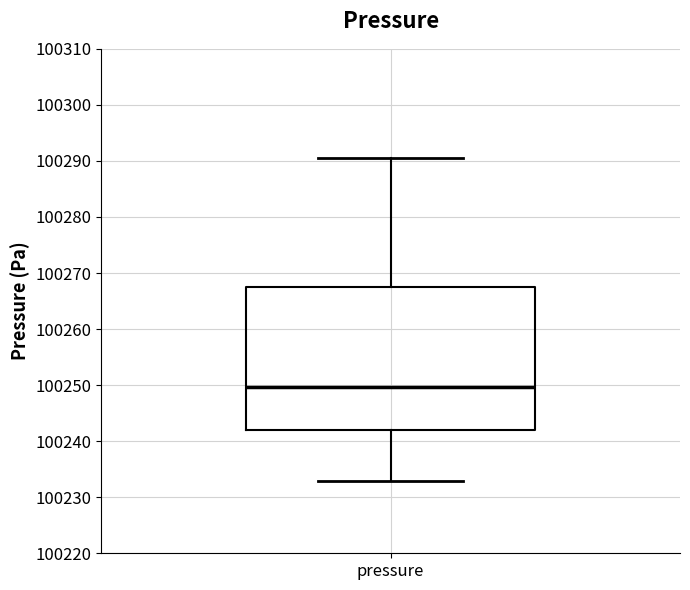

Transcribe this box plot: give where the median line is, the range the box spans, and where the two whiskers end, as read against the y-axis. The values are not printed on the chart, so give them approximately, as read against the axis.

median 100250, box 100242 to 100267, whiskers 100233 to 100291